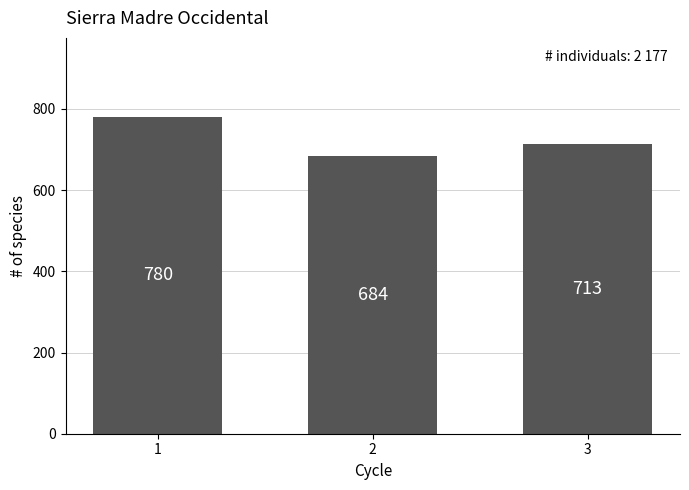

Is it true that the value at 1 is 780?

True